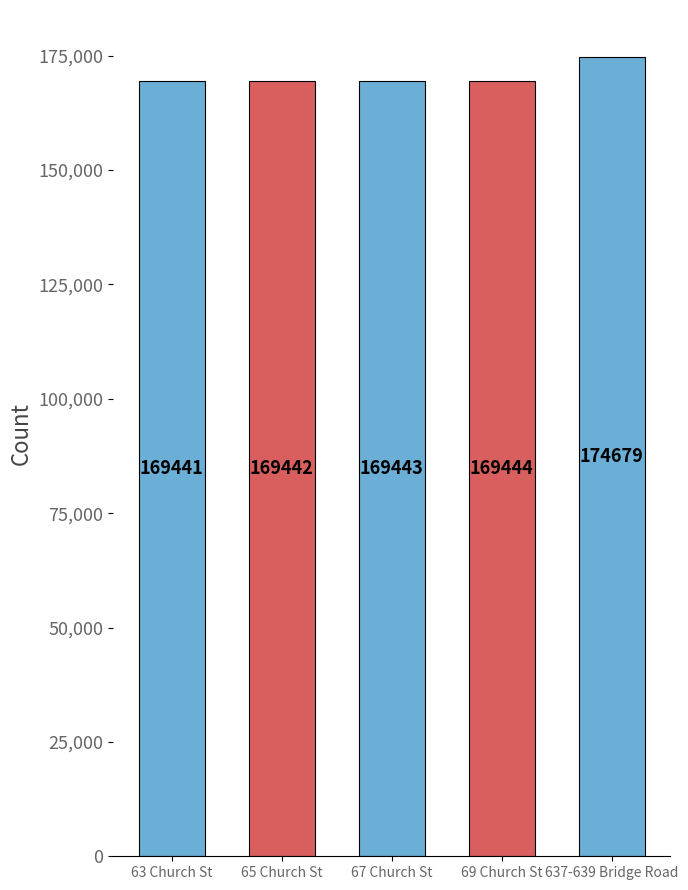

What is the label of the 2nd bar from the left?

65 Church St